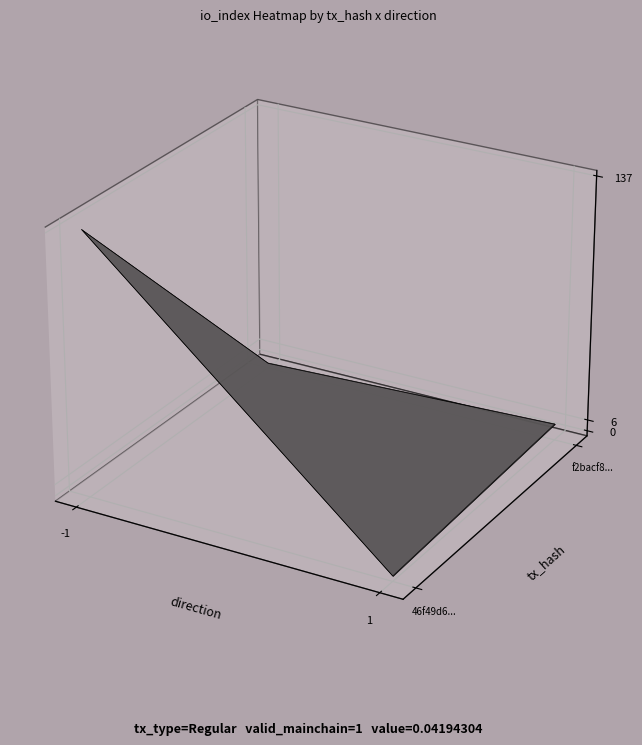

The f2bacf8ea70fb7d7f99a22a4c03edc7a1cad9c3 series shows 1 at direction. True or false?

True